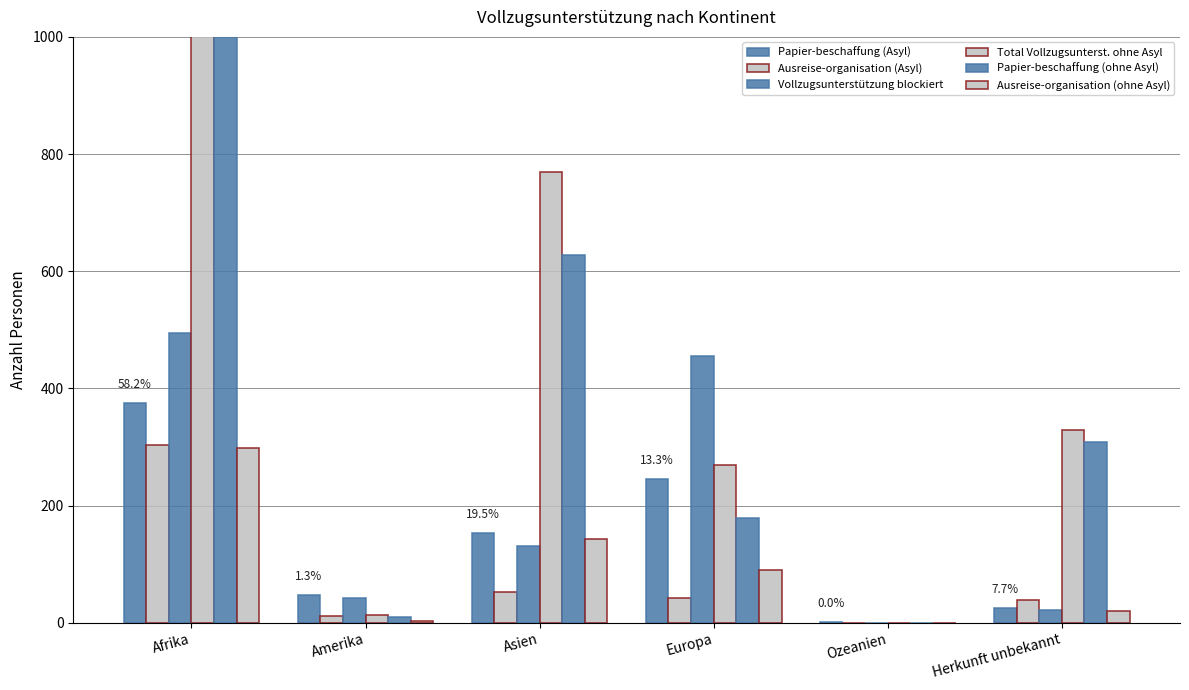

The value of Vollzugsunterstützung blockiert at Afrika is 136. True or false?

False